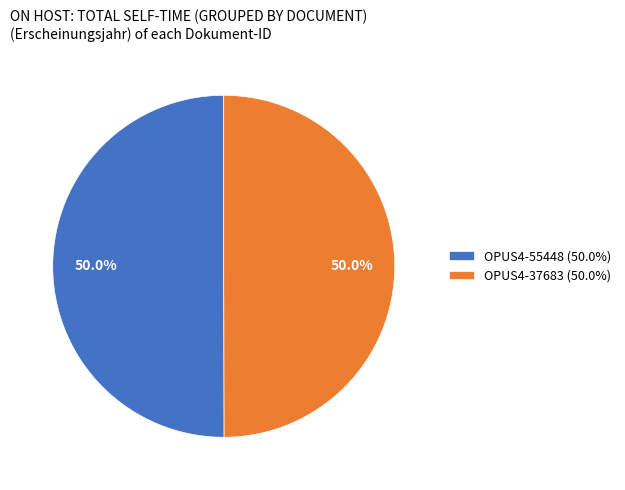

Combined, do OPUS4-55448 and OPUS4-37683 account for over 50%?

Yes